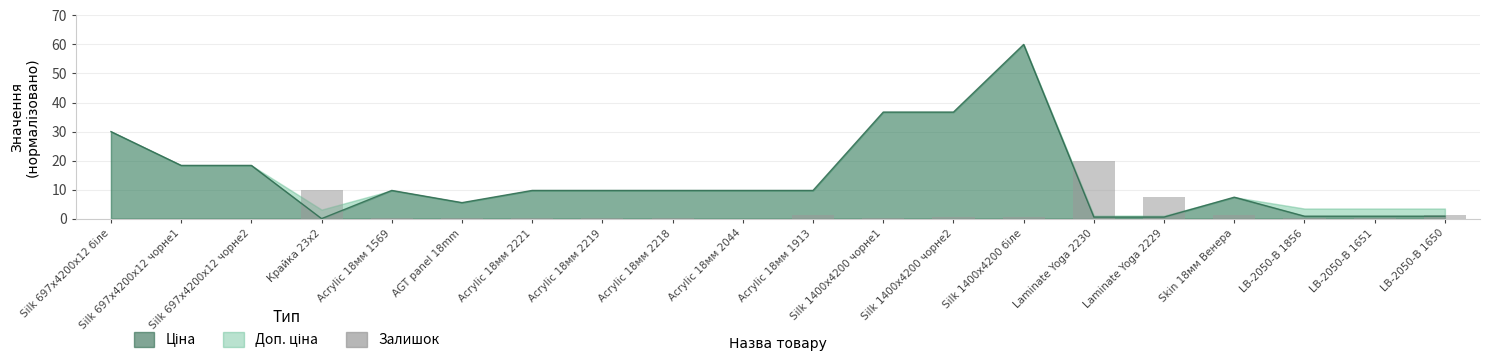

True or false: the data shows 9.8 at Крайка 23x2.

True